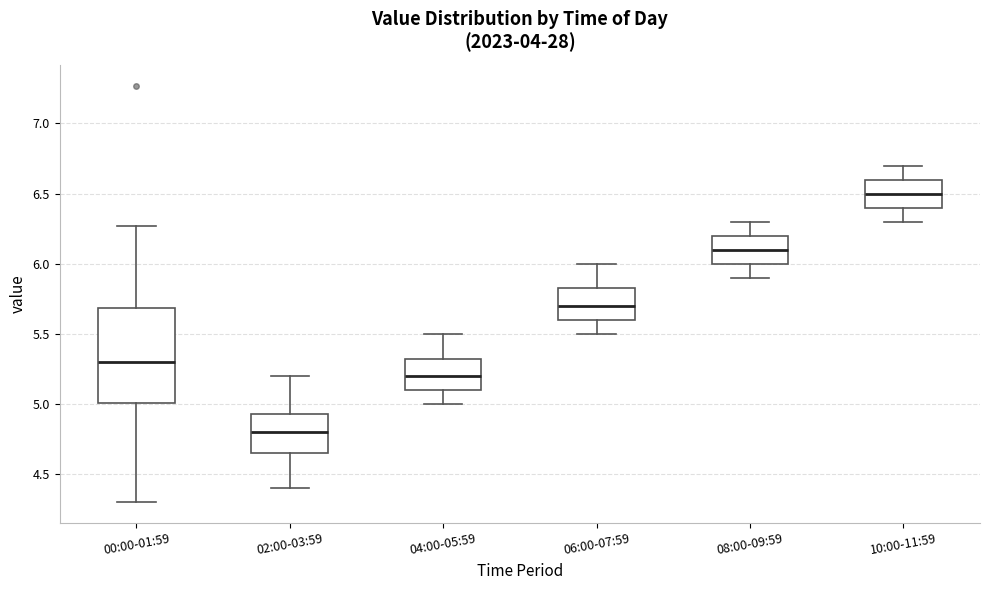

Comparing the boxes themselves (not the whiskers), which one is the tallest?

00:00-01:59